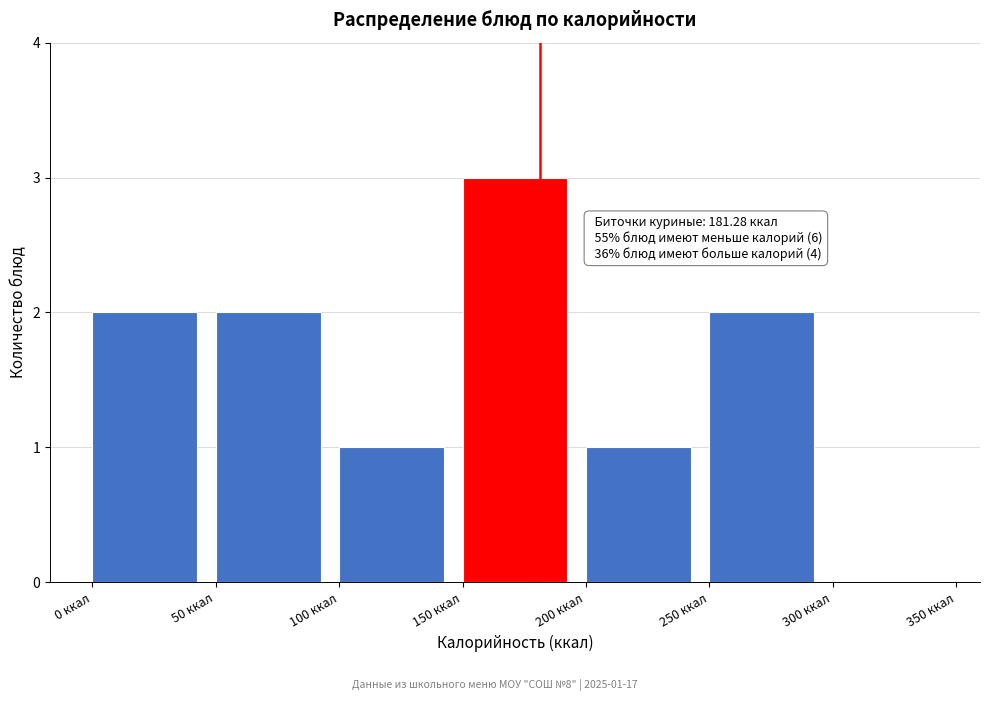

Over which range of the x-axis is the bar tallest?

150 to 200